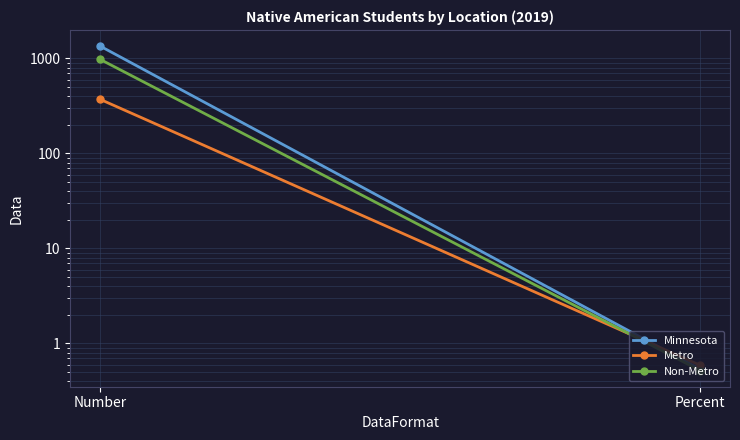

How many lines are shown in the chart?

3